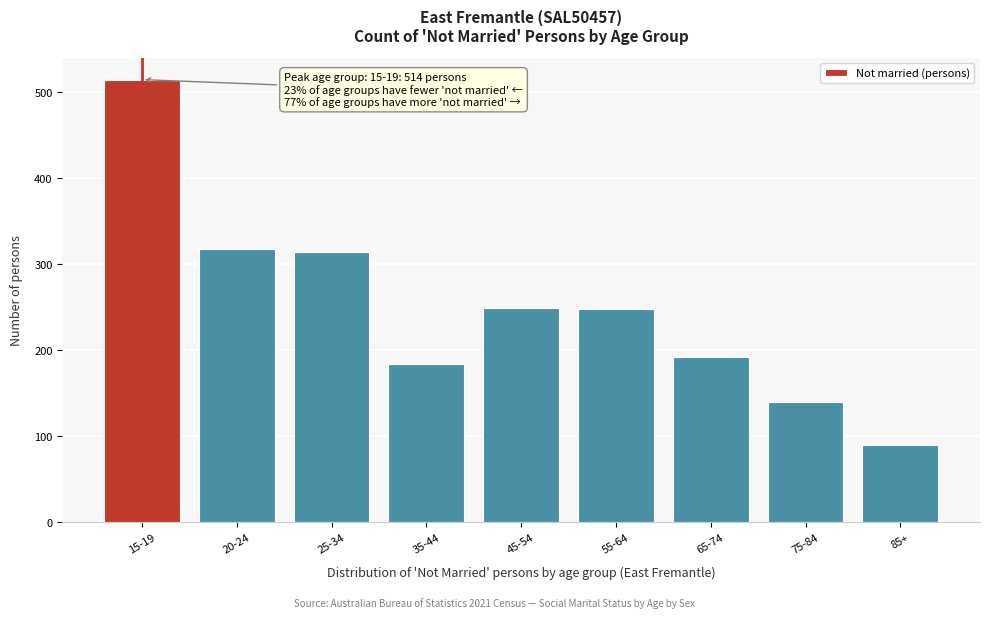

What is the change in value from 15-19 to 65-74?

-322